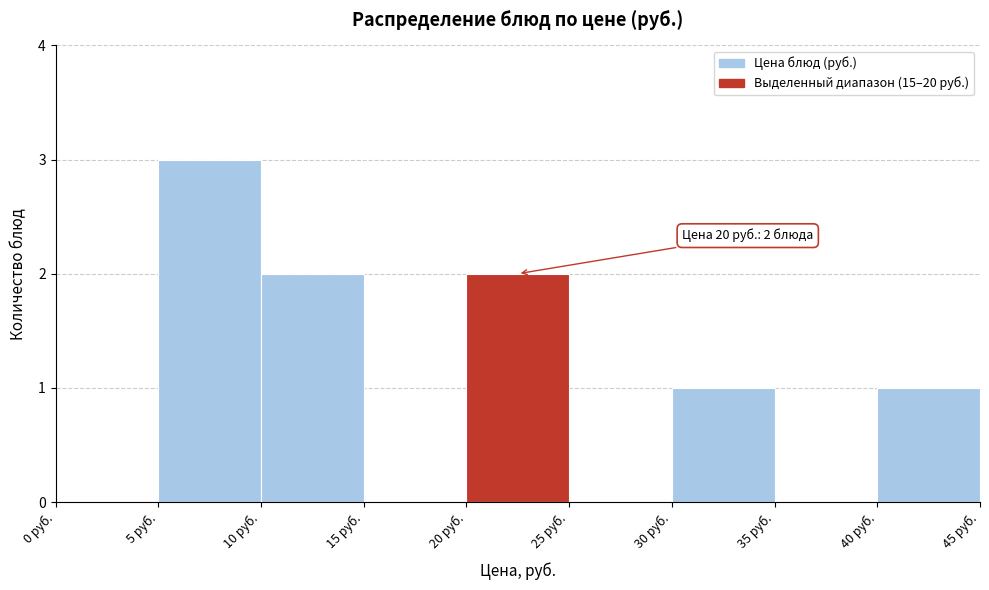

Over which range of the x-axis is the bar tallest?

5 to 10